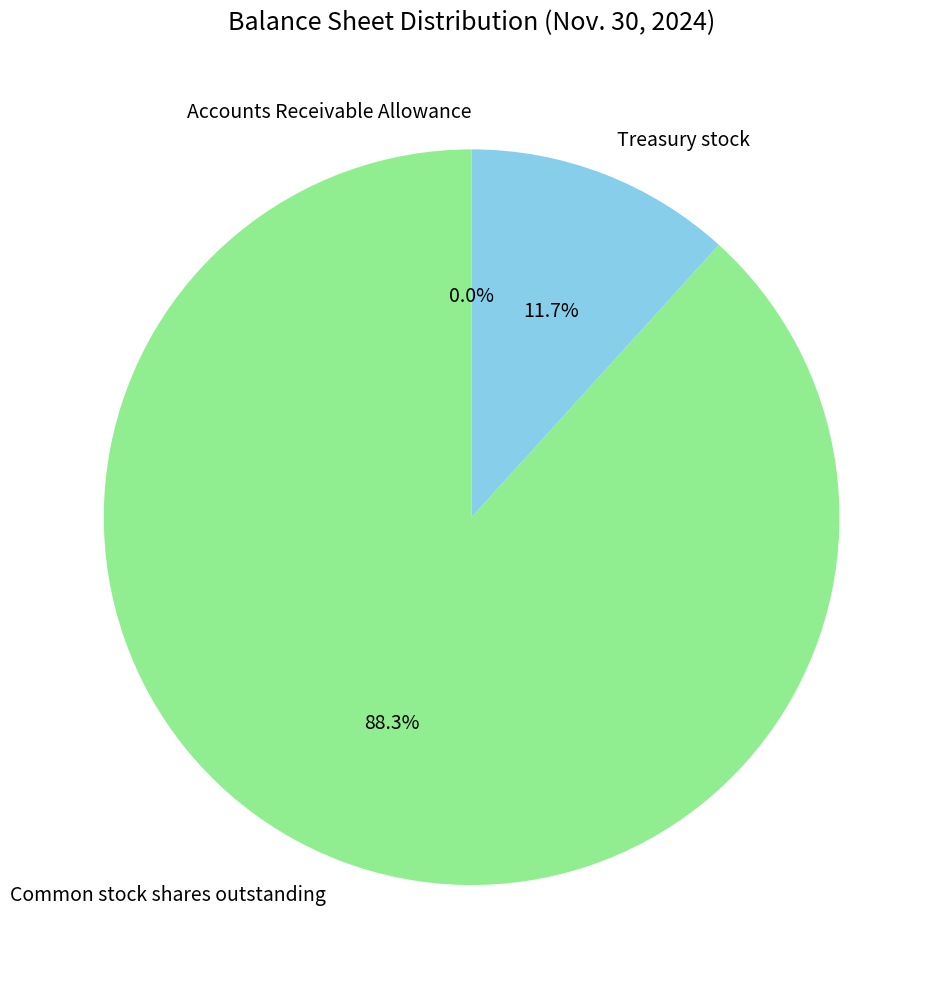

Does any single category account for the majority?

Yes